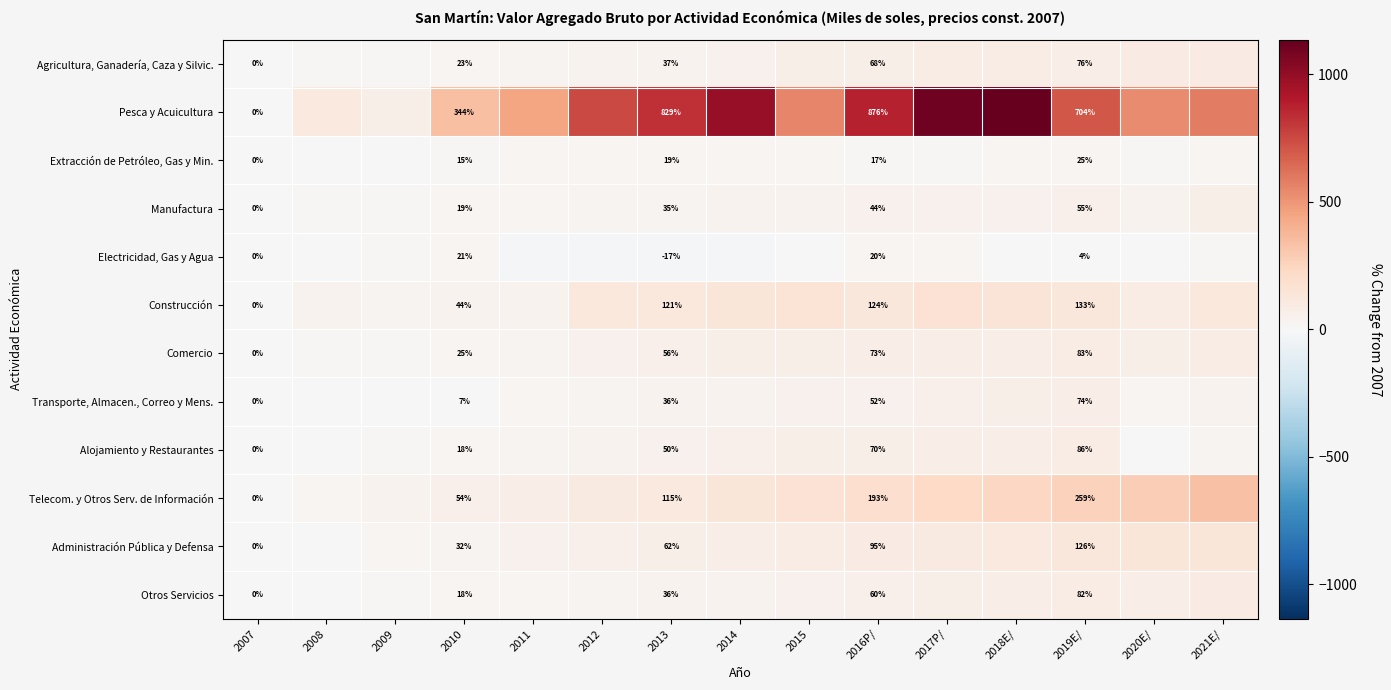

What is the difference between the maximum and second lowest values in the Alojamiento y Restaurantes series?

85.9